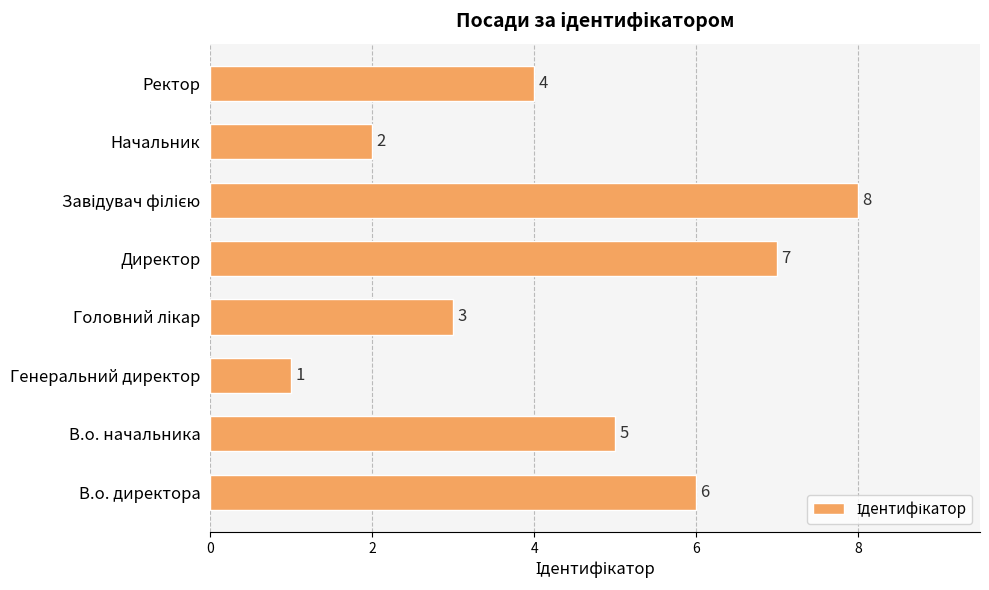

The chart shows a value of 5 at В.о. начальника. True or false?

True